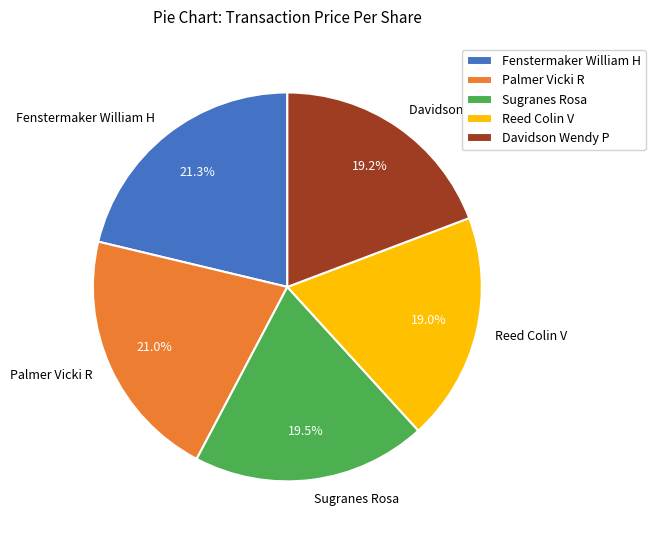

Does Fenstermaker William H account for over 50% of the chart?

No